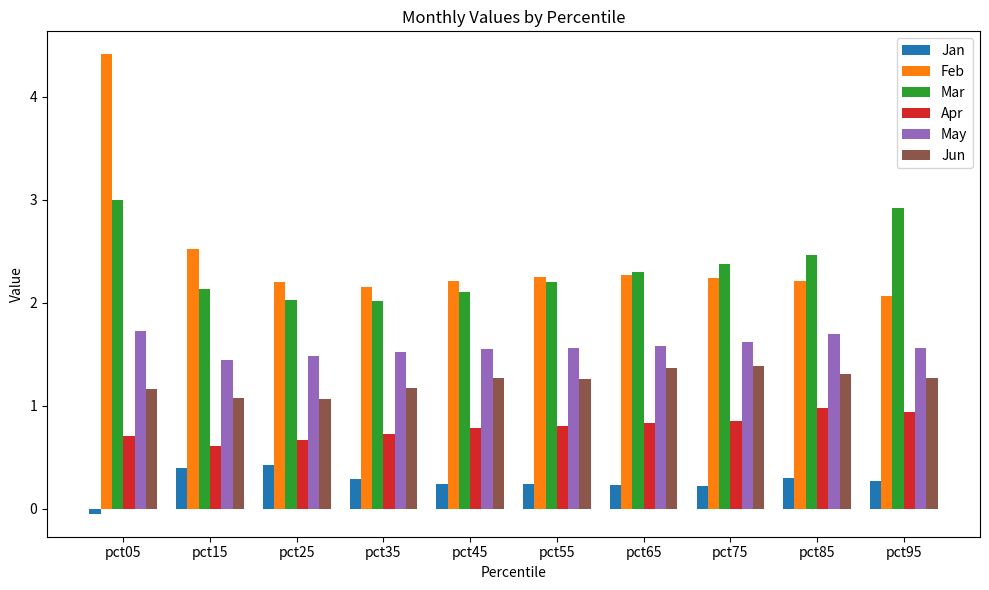

Which series has the largest total across all categories?

Feb